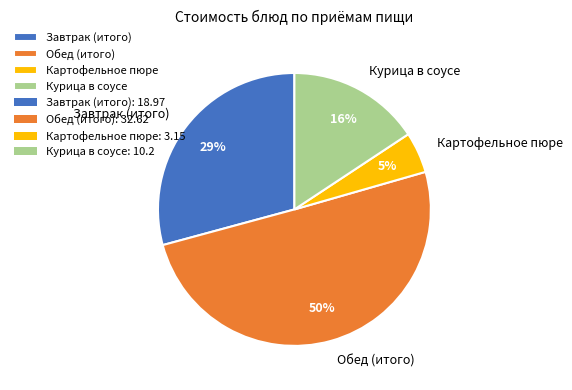

Is it true that Завтрак (итого) is 16% of the pie?

False